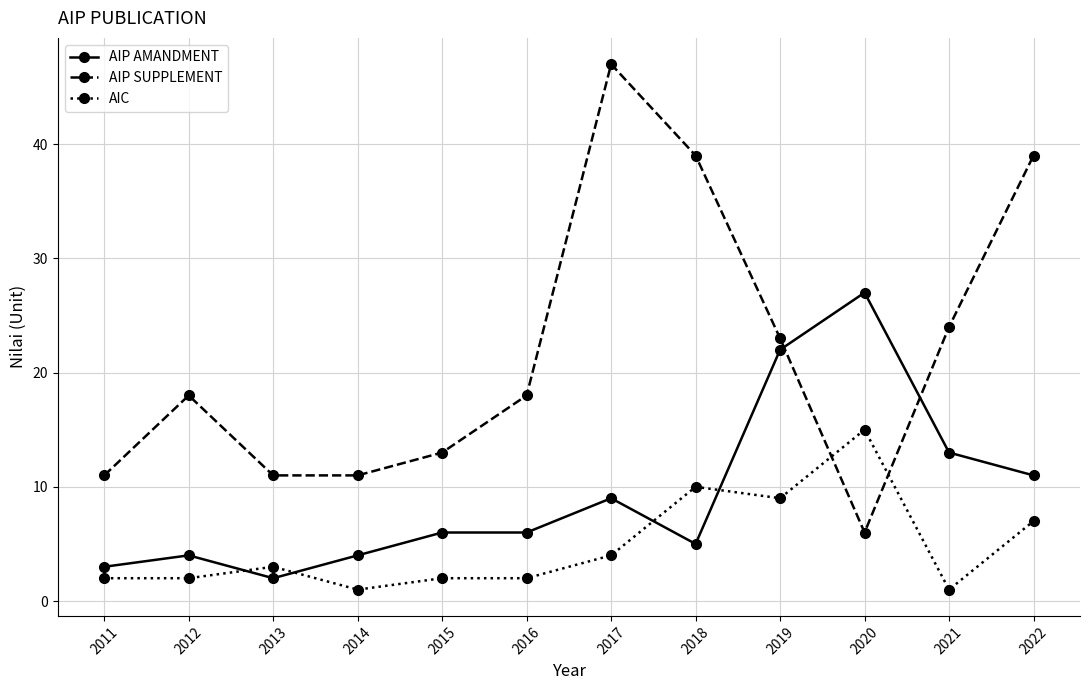

True or false: AIC has more than 0 interior local peaks.

True